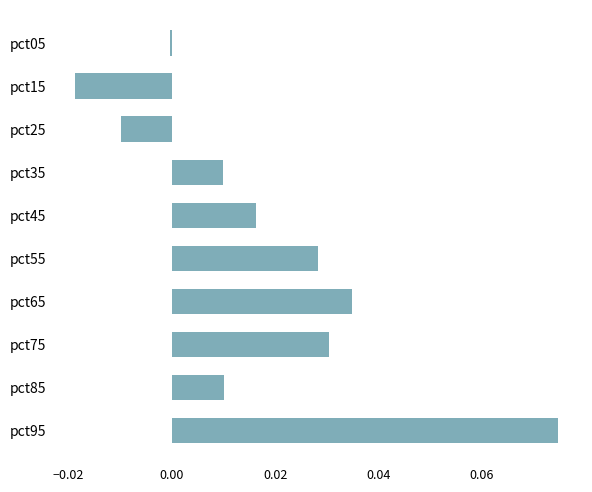

The chart shows a value of 0.0 at pct45. True or false?

True